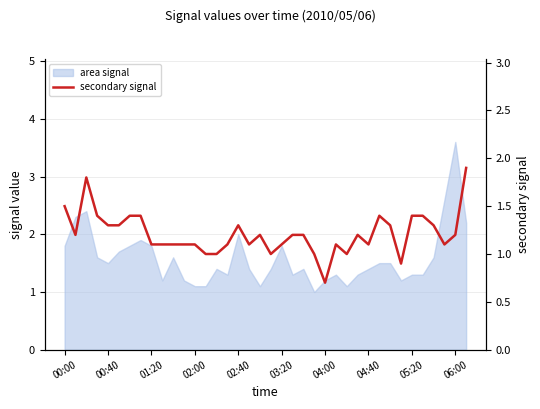

What is the change in value from 00:40 to 13?

-0.2